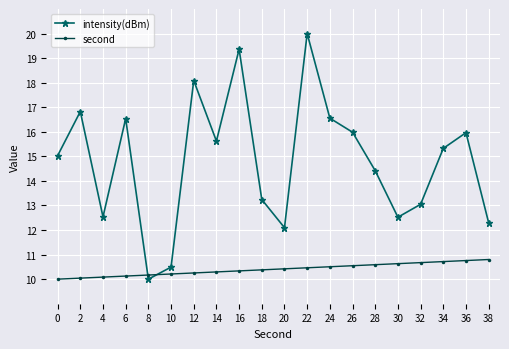

Between 18 and 26, which series saw the biggest shift?

intensity(dBm)